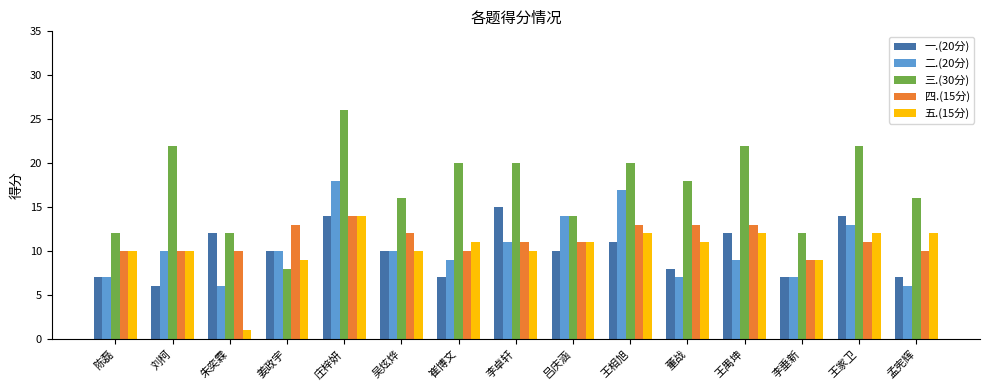

Is the value of 五.(15分) at 董战 greater than the value of 一.(20分) at 孟宪辉?

Yes